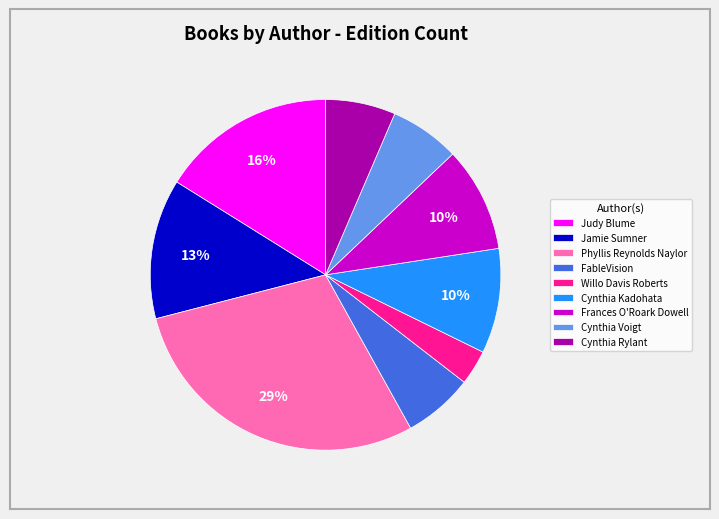

Is the sum of Judy Blume and Phyllis Reynolds Naylor greater than half?

No